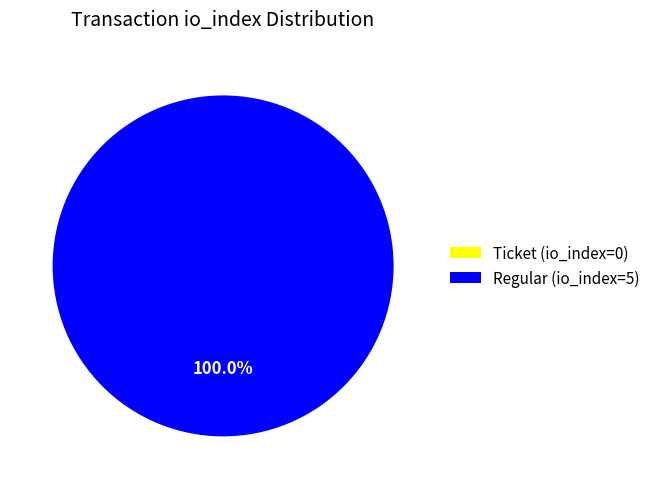

To the nearest percent, what is the average slice percentage?

50%